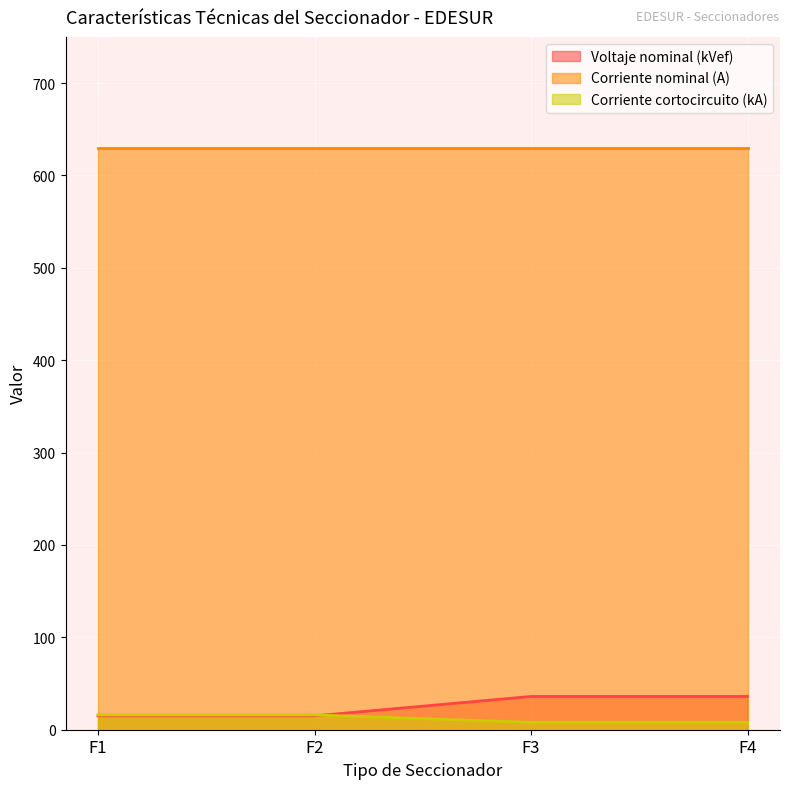

What value does the Corriente cortocircuito (kA) series have at F2?

16